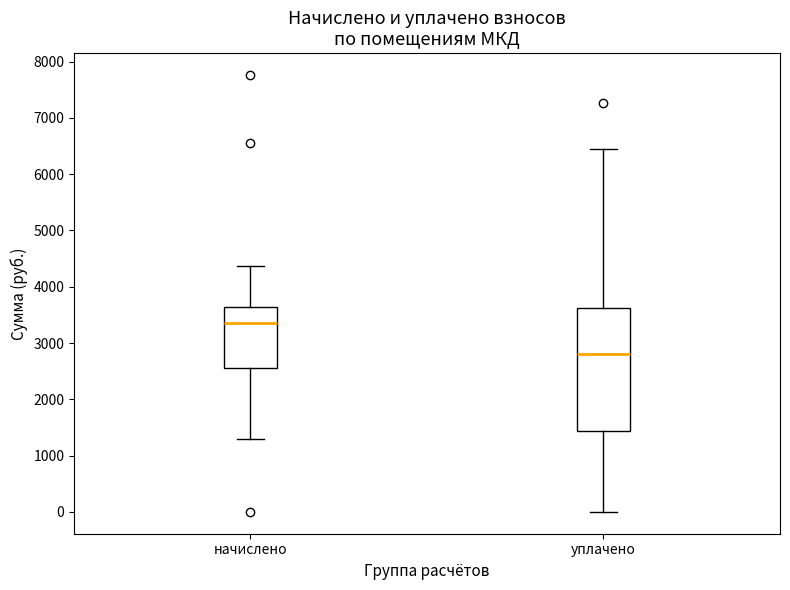

Reading left to right, transcribe this box plot: for each box, give where its median line is, the range the box spans, and where its two whiskers end, as read against the y-axis. The values are not printed on the chart, so give them approximately, as read against the axis.

начислено: median 3400, box 2600 to 3600, whiskers 1300 to 4400
уплачено: median 2800, box 1400 to 3600, whiskers 0 to 6500